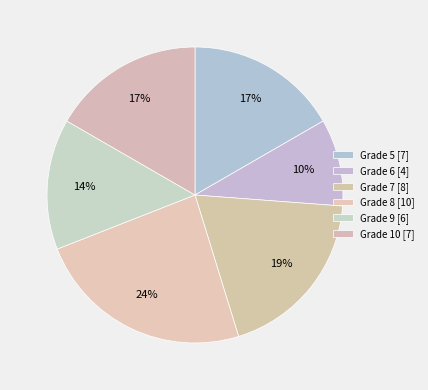

Which category has the biggest portion of the pie?

8